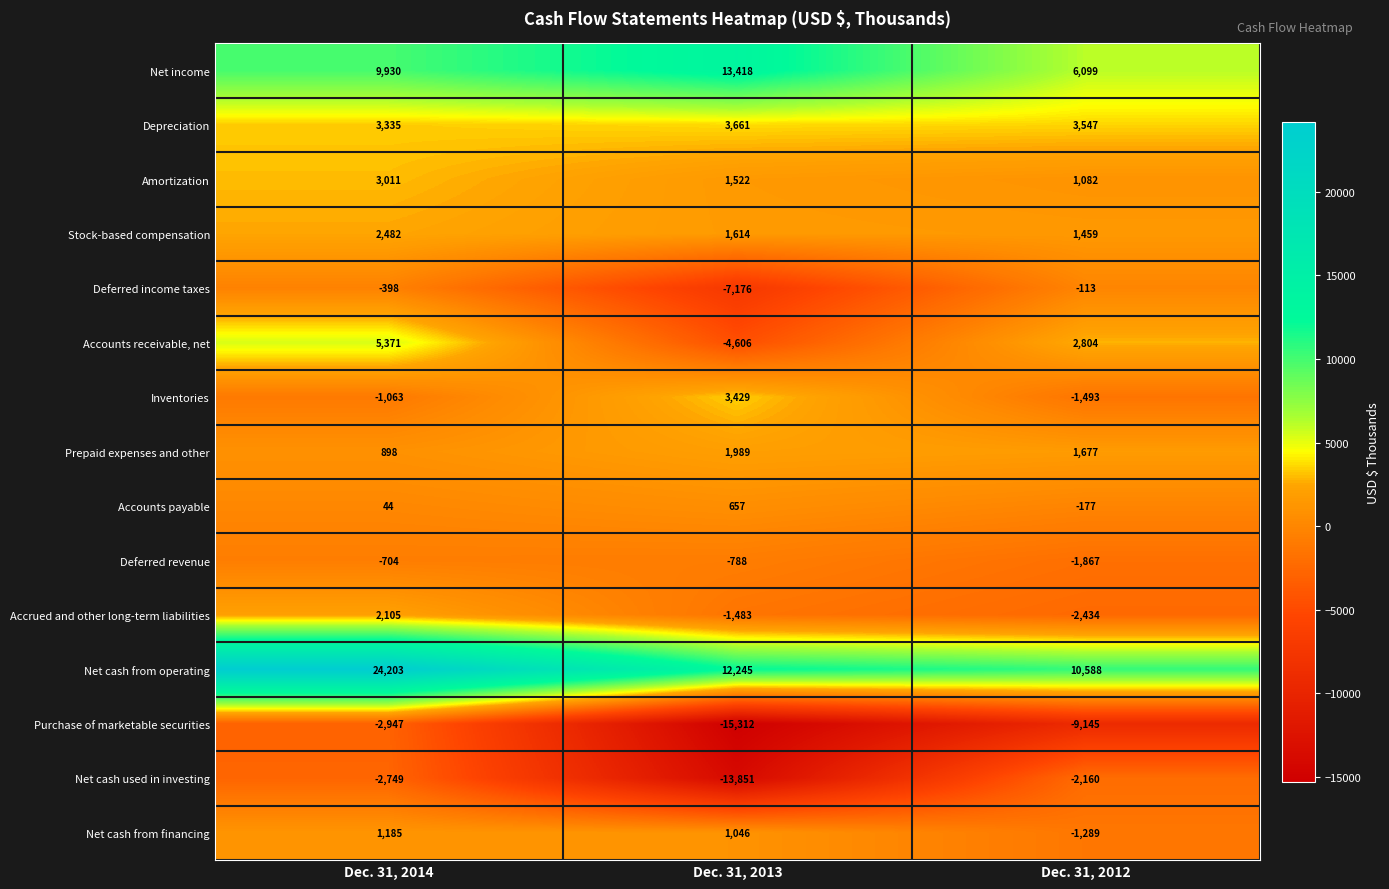

What value does the Prepaid expenses and other series have at Dec. 31, 2012?

1677